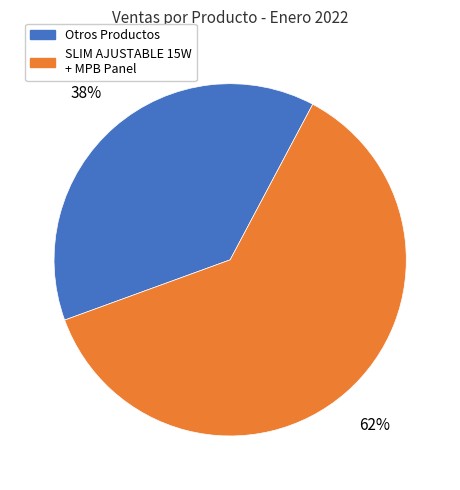

To the nearest percent, what is the combined percentage of SLIM AJUSTABLE 15W + MPB Panel and Otros Productos?

100%